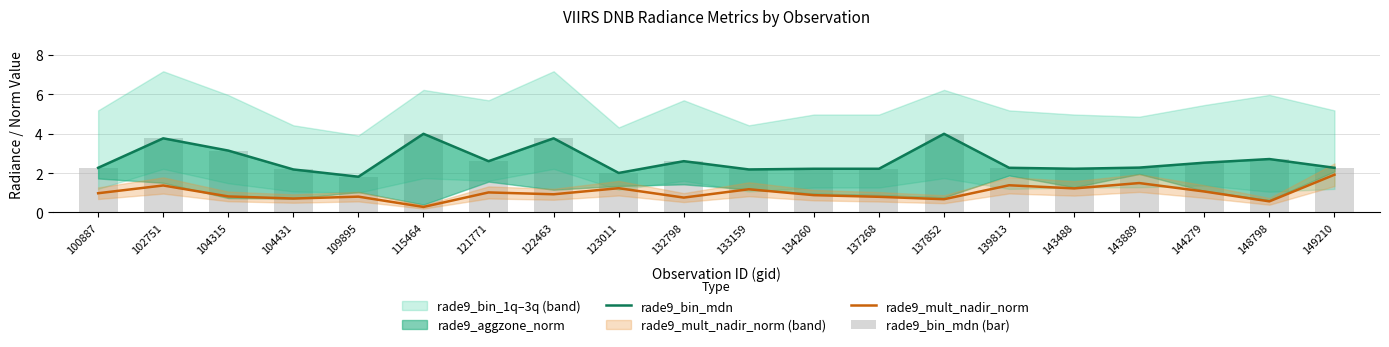

Reading left to right, list all the values displayed in this chart.

rade9_bin_mdn: 2.3	3.8	3.1	2.2	1.8	4.0	2.6	3.8	2.0	2.6	2.2	2.2	2.2	4.0	2.3	2.2	2.3	2.5	2.7	2.3
rade9_mult_nadir_norm: 1.0	1.4	0.8	0.7	0.8	0.3	1.0	0.9	1.2	0.8	1.2	0.9	0.8	0.7	1.4	1.2	1.5	1.1	0.6	1.9
rade9_bin_mdn (bar): 2.3	3.8	3.1	2.2	1.8	4.0	2.6	3.8	2.0	2.6	2.2	2.2	2.2	4.0	2.3	2.2	2.3	2.5	2.7	2.3